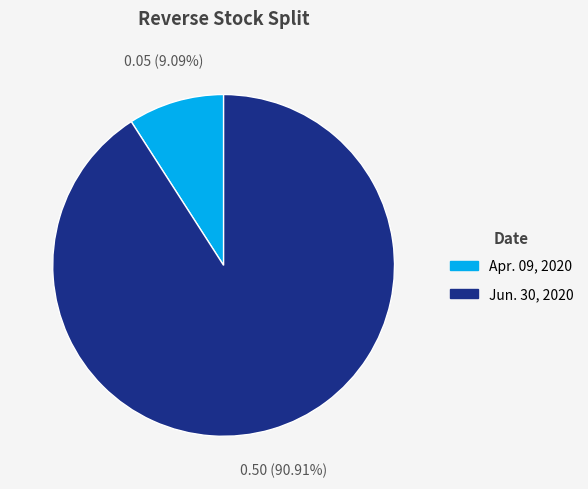

Which slice represents more than half of the pie?

Jun. 30, 2020